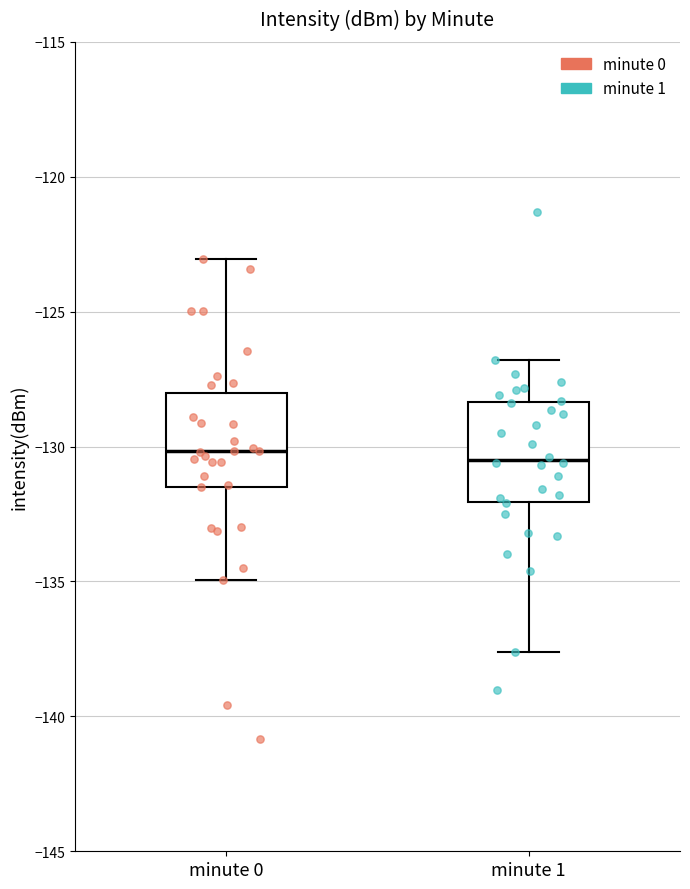

Reading left to right, read every box against the y-axis: the position of its median line, the range the box covers, and the ends of its whiskers. The values are not printed on the chart, so give them approximately, as read against the axis.

minute 0: median -130.0, box -131.5 to -128.0, whiskers -135.0 to -123.0
minute 1: median -130.5, box -132.0 to -128.5, whiskers -137.5 to -127.0